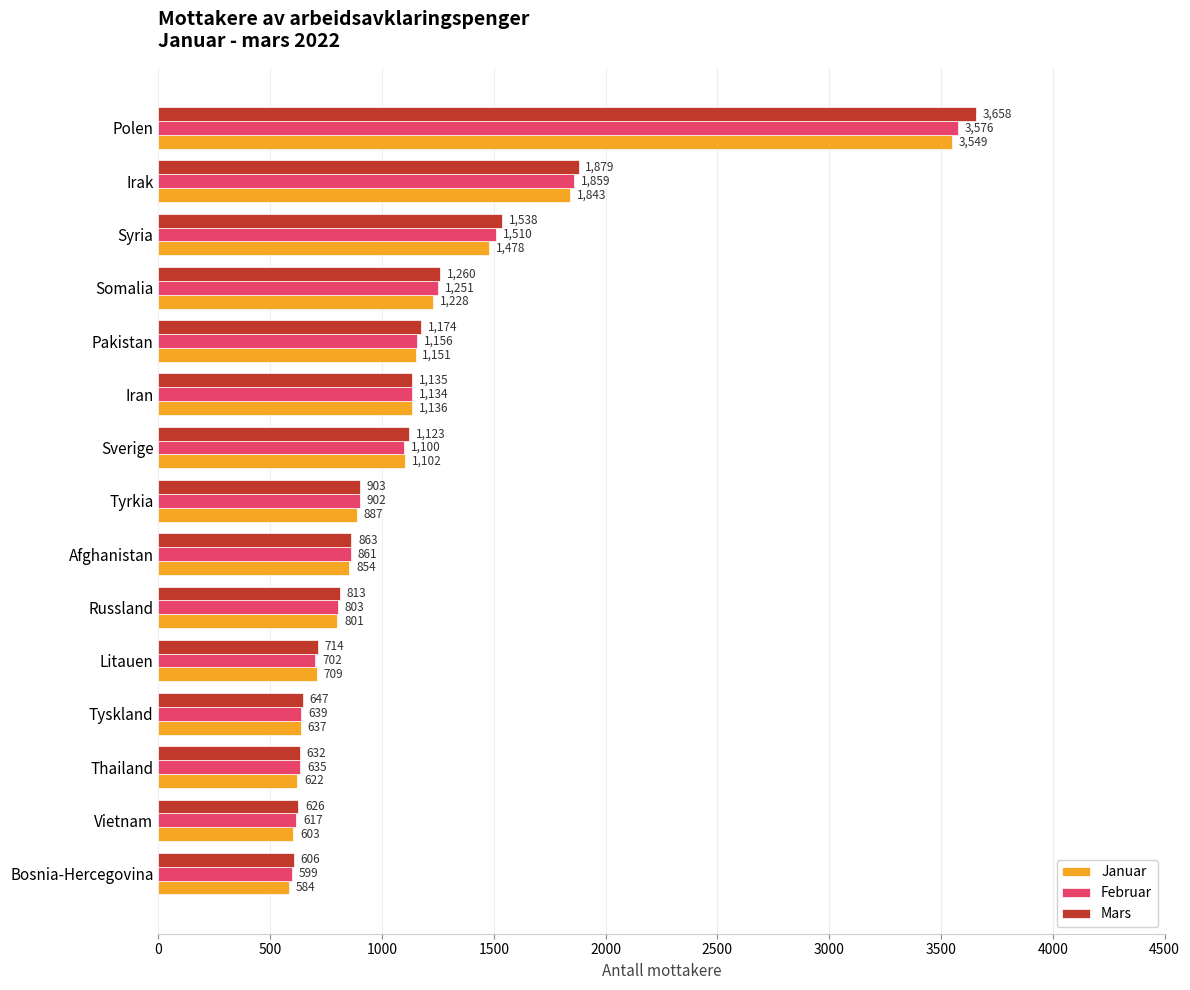

Which series has the largest total across all categories?

Mars